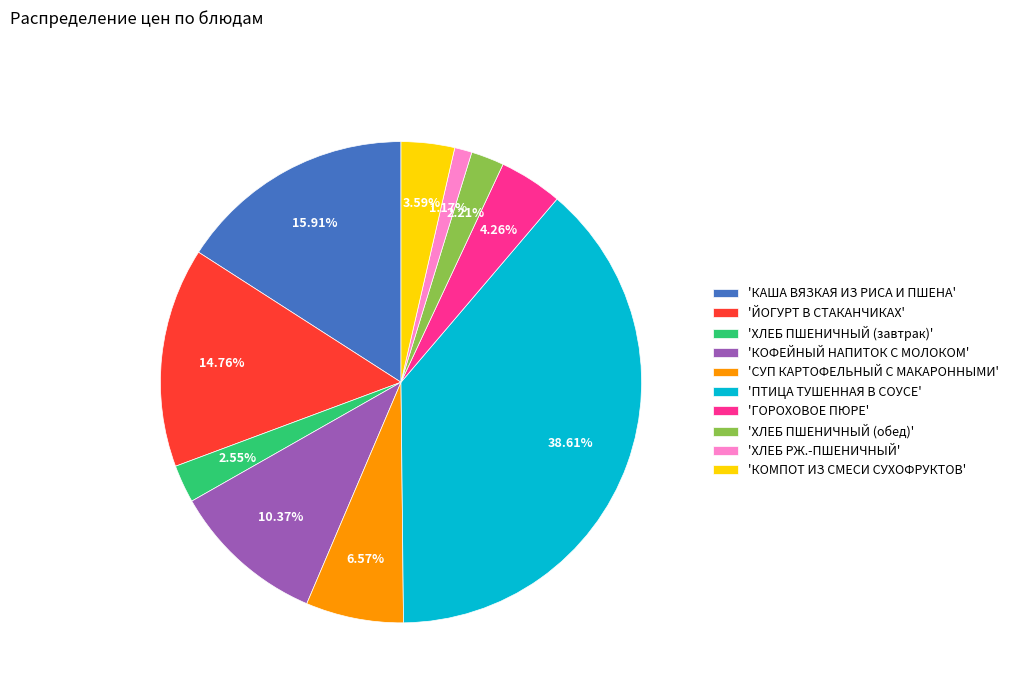

Which slice is the smallest?

'ХЛЕБ РЖ.-ПШЕНИЧНЫЙ'